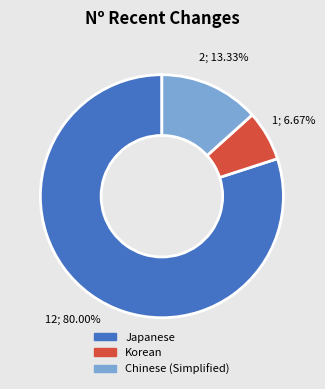

Does any single category account for the majority?

Yes